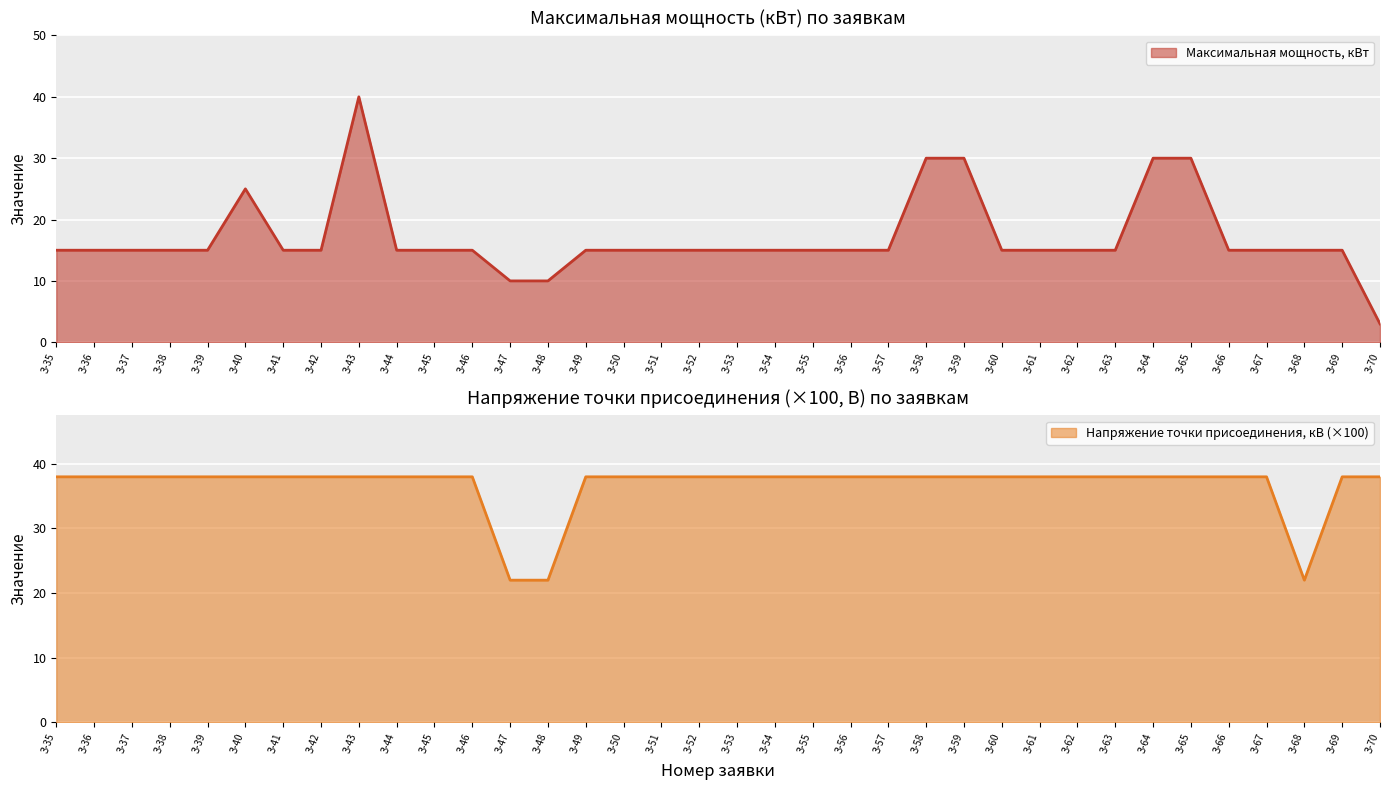

List the series in order of their peak value, lowest first.

Напряжение точки присоединения, кВ (×100), Максимальная мощность, кВт